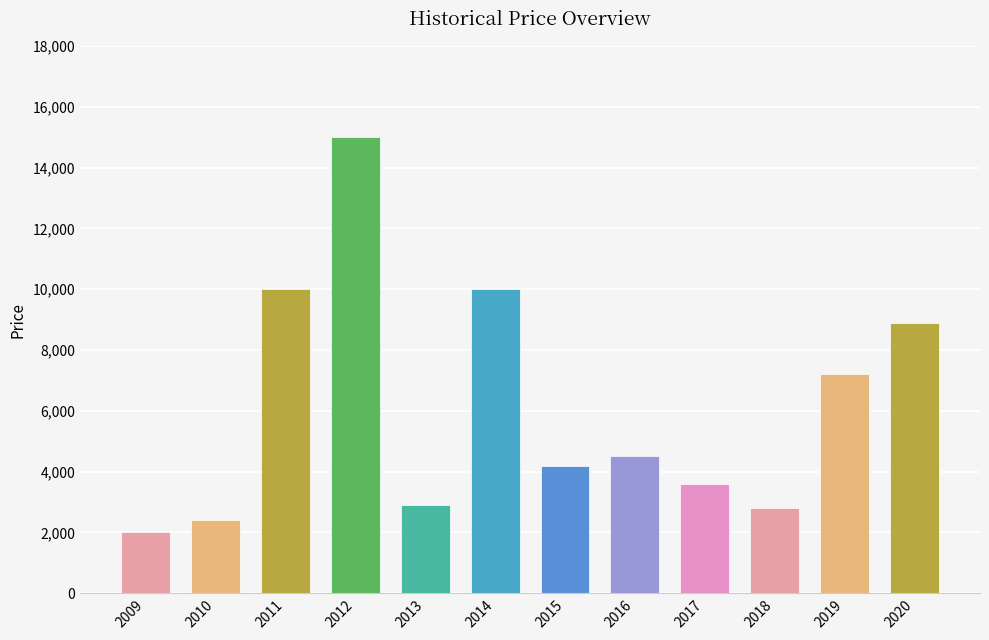

Reading right to left, transcribe all the data shown in this chart.

8900	7200	2800	3600	4500	4200	10000	2900	15000	10000	2400	2000